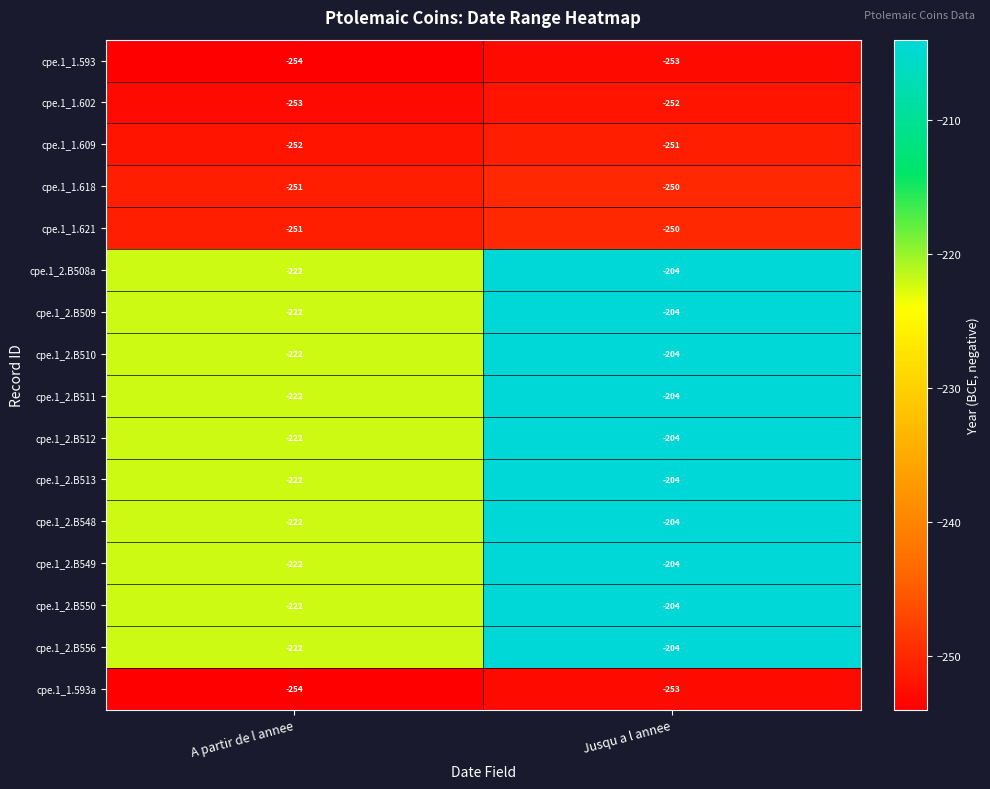

How many series are shown in this chart?

16